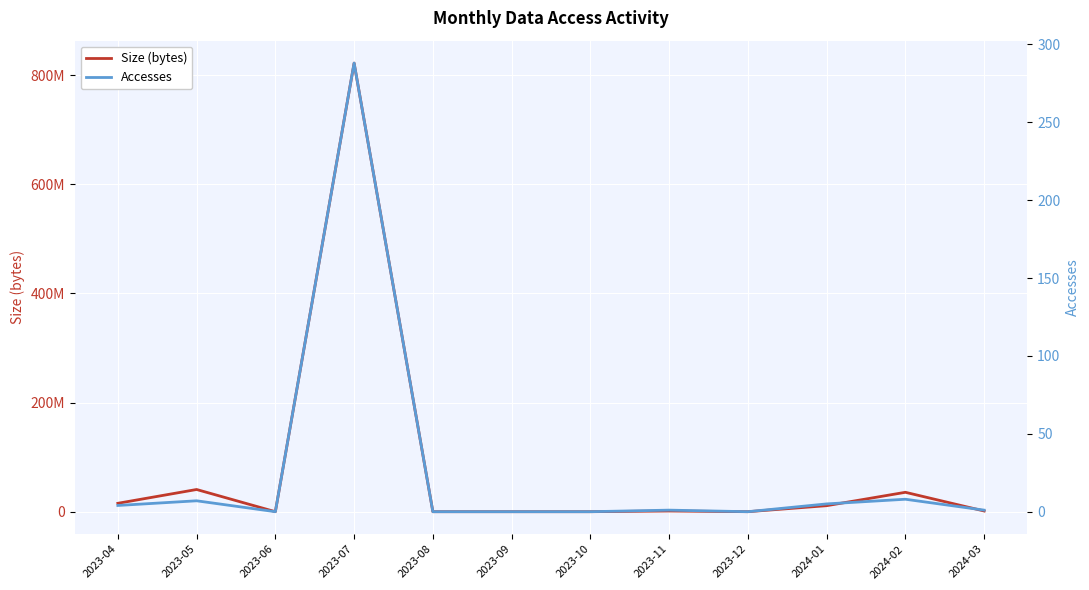

Is it true that Accesses equals 4 at 2023-04?

True